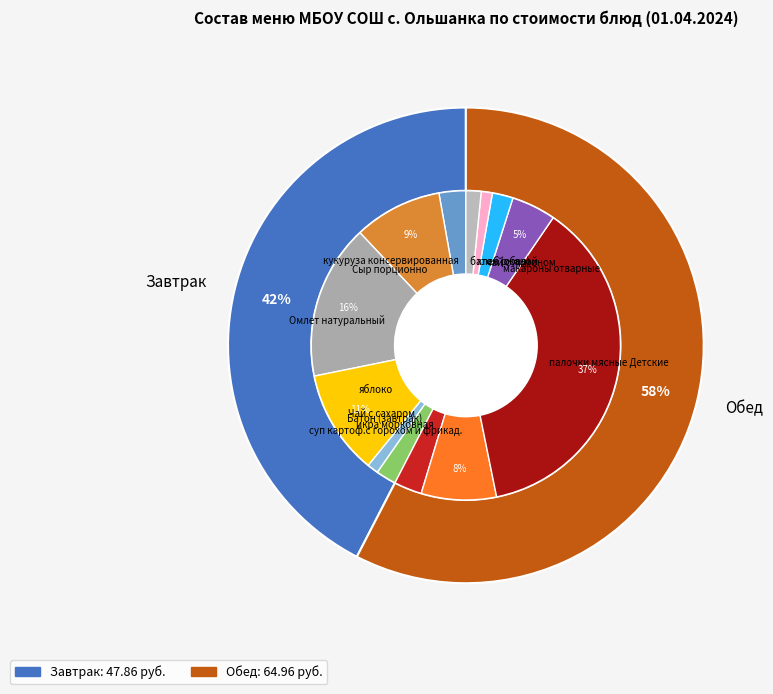

What is the change in value from икра морковная to чай с лимоном?

-0.8